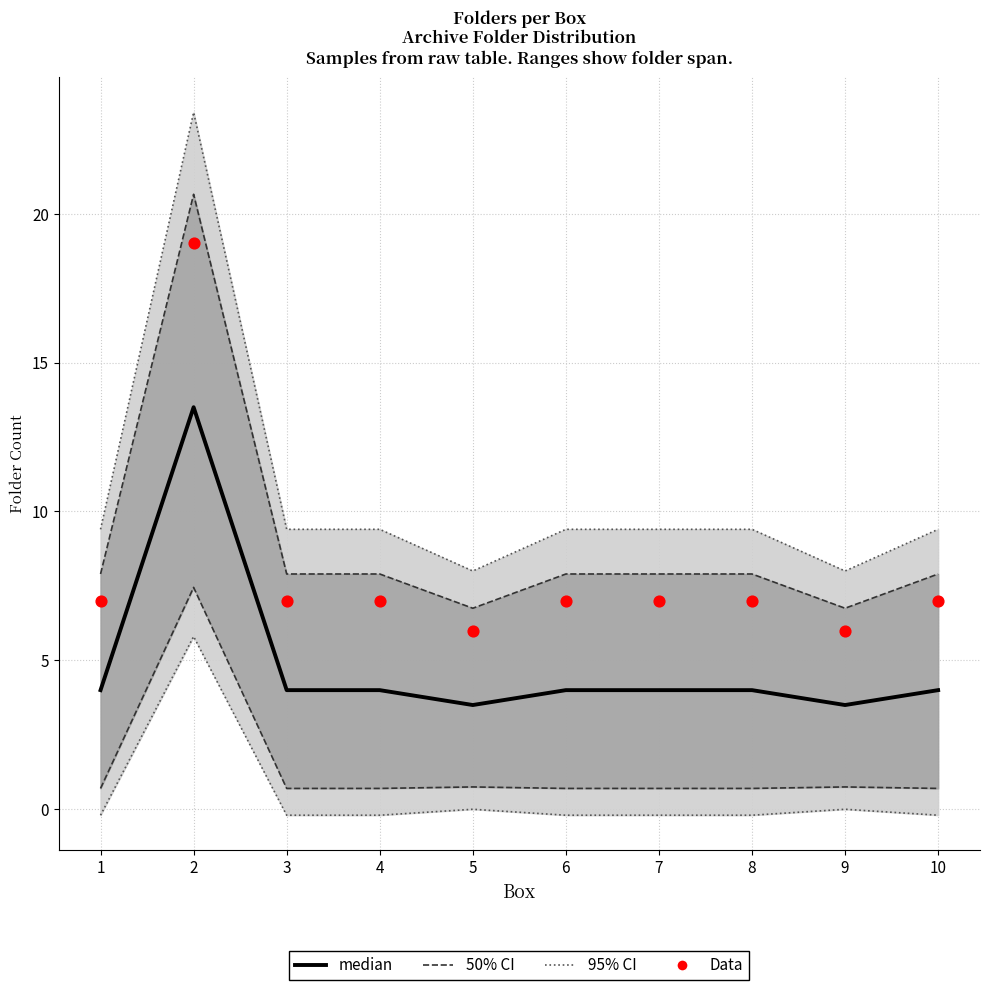

Is the value of median at 4 greater than the value of Data at 9?

No